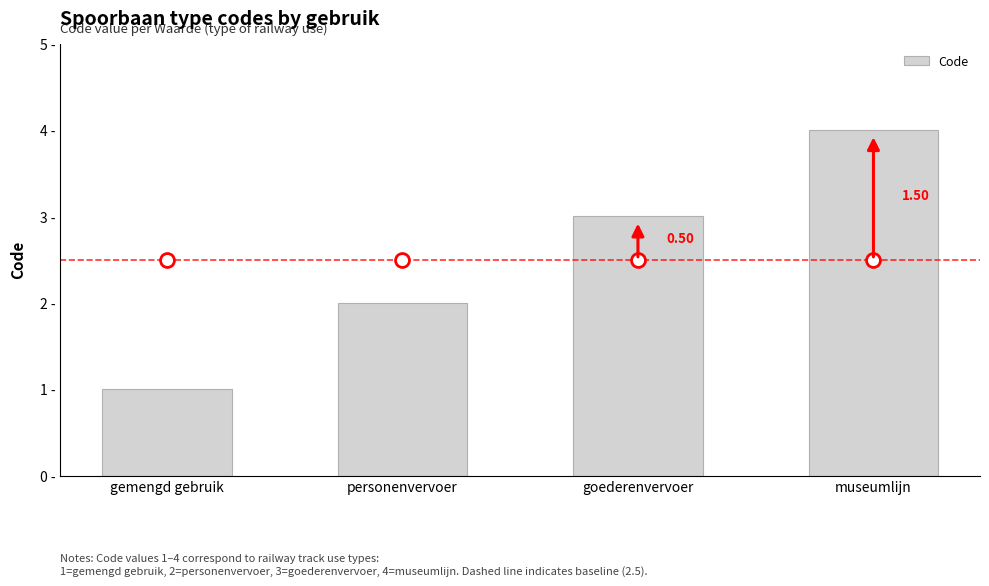

What is the label of the 1st bar from the left?

gemengd gebruik